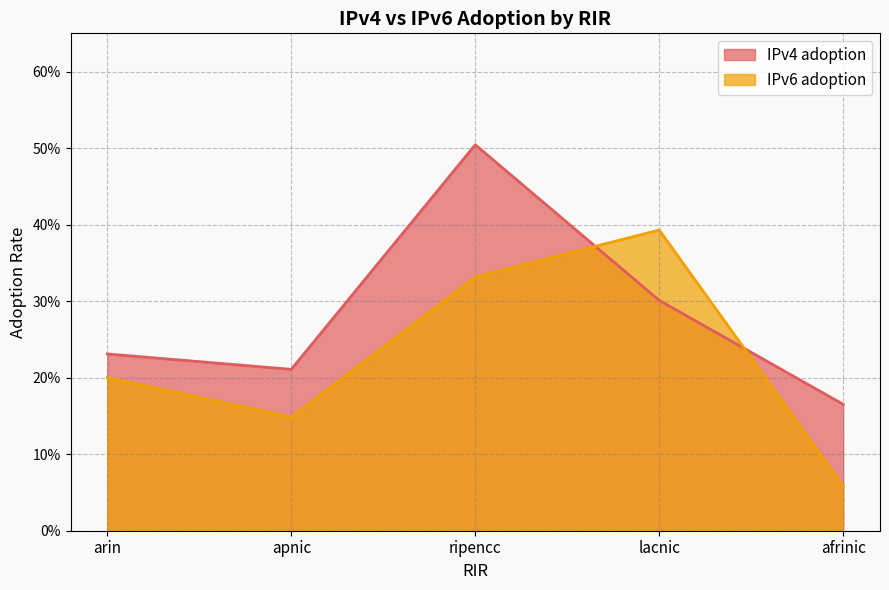

Where is the first local maximum for IPv4 adoption?

ripencc